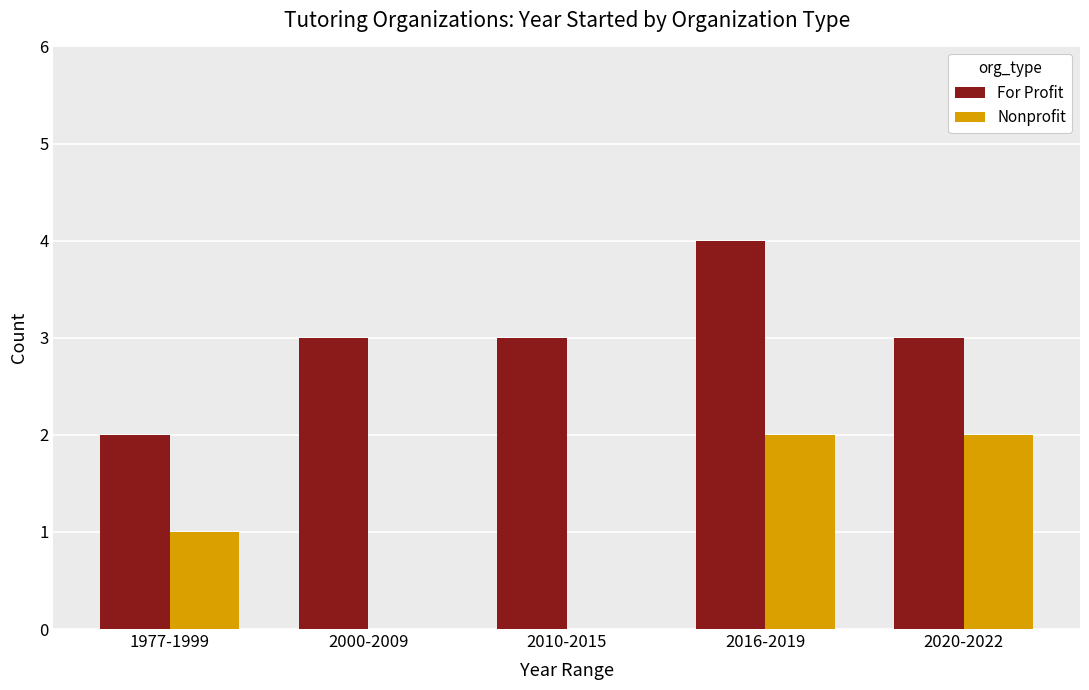

Is it true that Nonprofit equals 1 at 2010-2015?

False